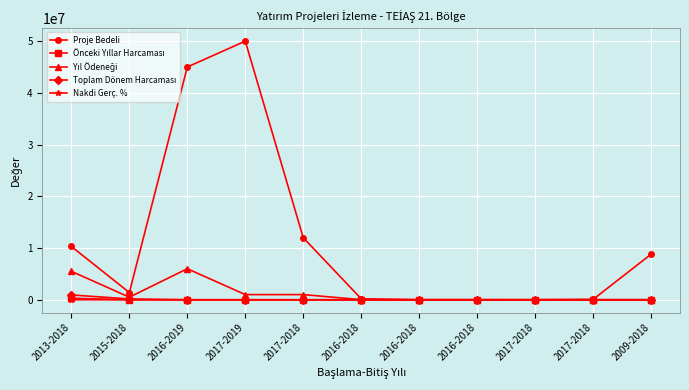

True or false: Önceki Yıllar Harcaması has more than 2 interior local peaks.

False